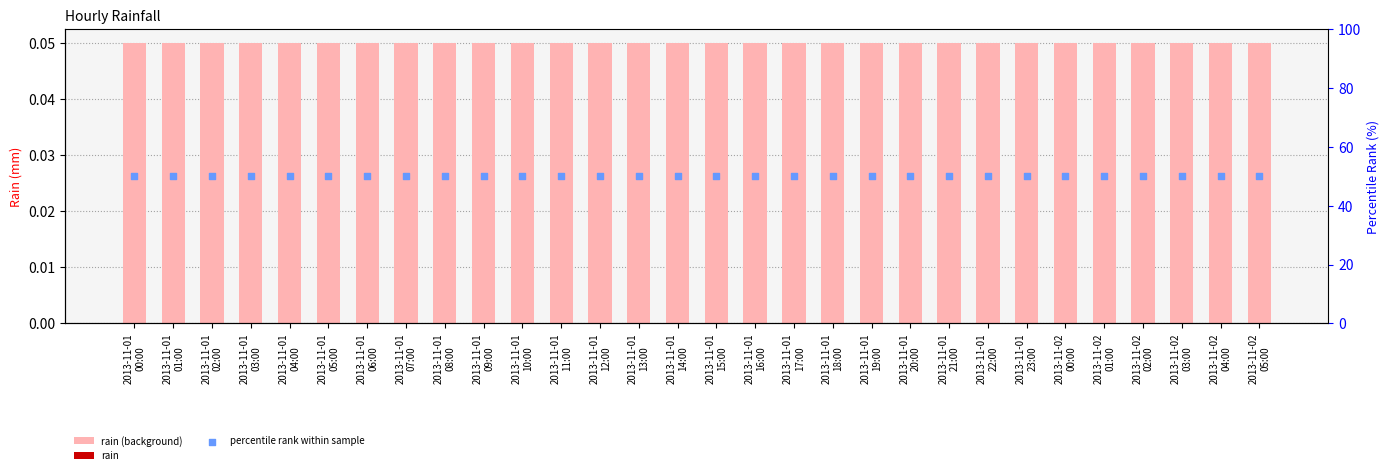

Which series contains the highest Y value?

percentile rank within sample